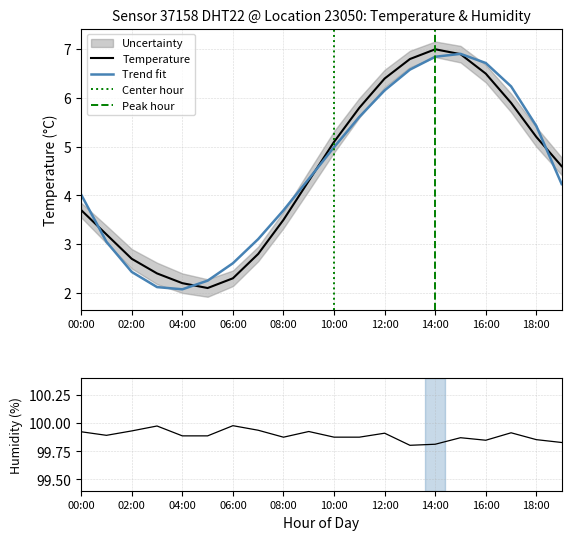

Between 16:00 and 05:00, which is larger?

16:00